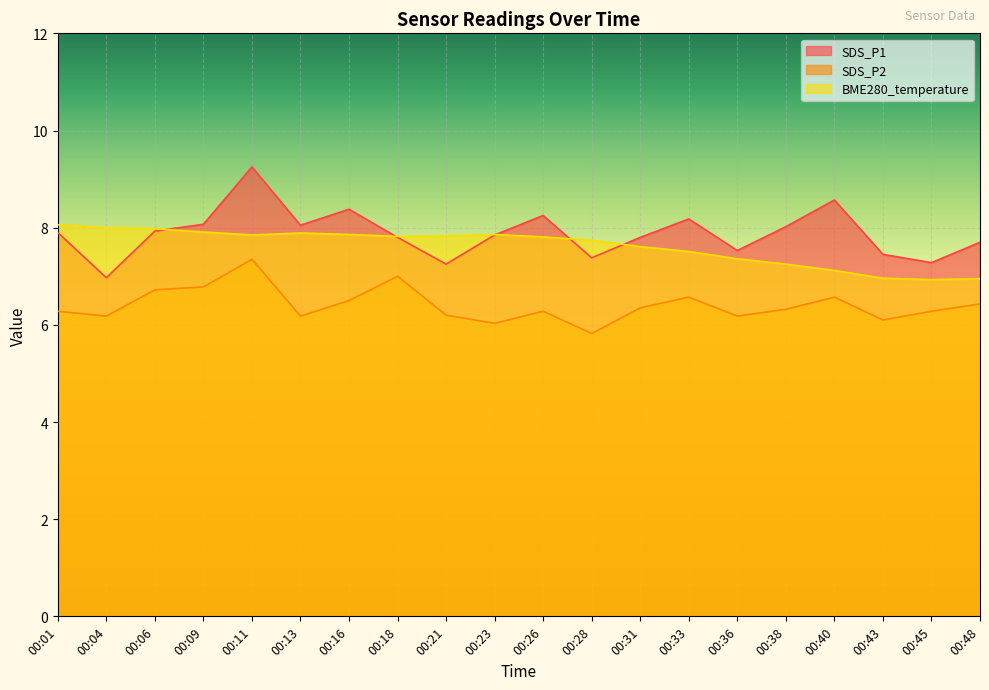

How many distinct data groups are displayed?

3